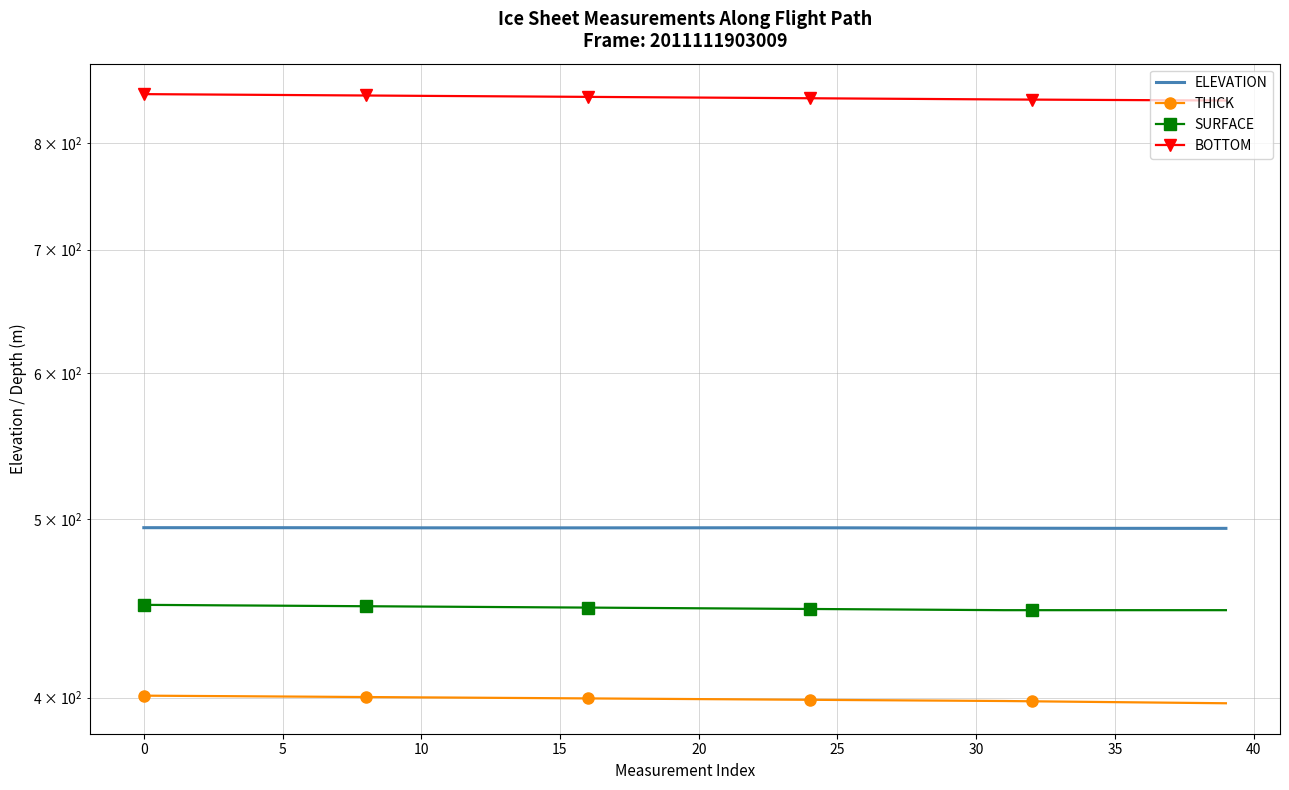

What is the total value across all series at 25?

2192.8